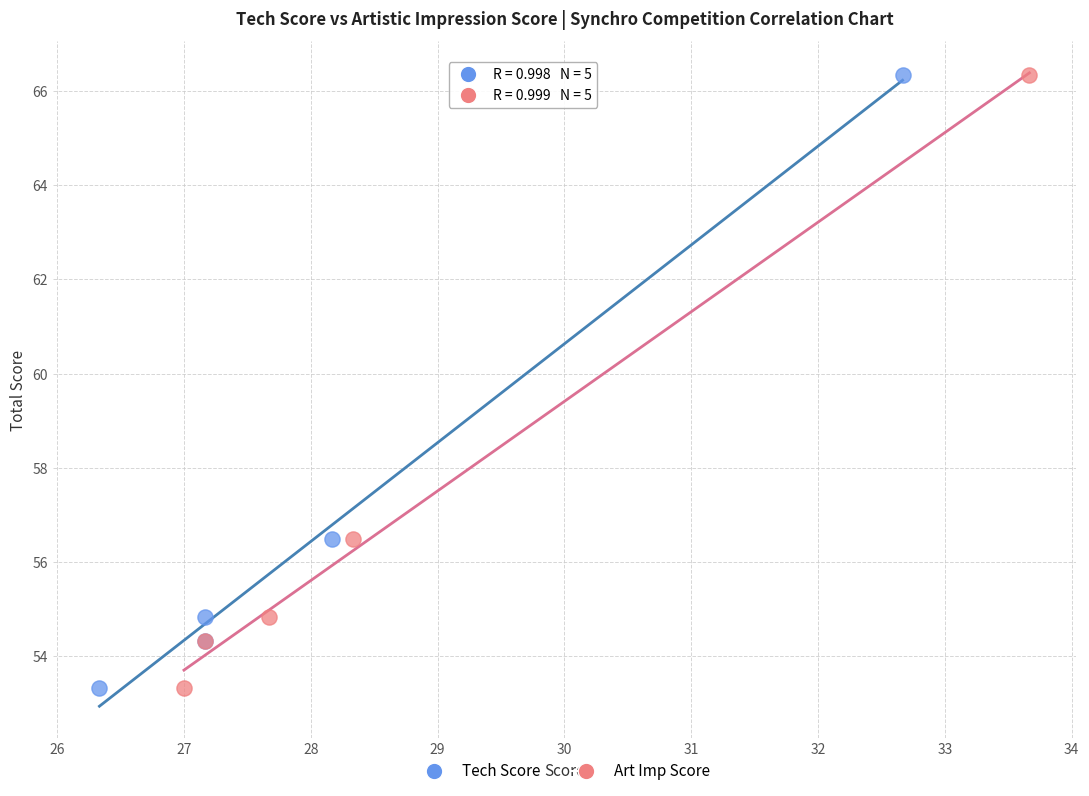

What are all the series names shown in the legend?

Tech Score, Art Imp Score